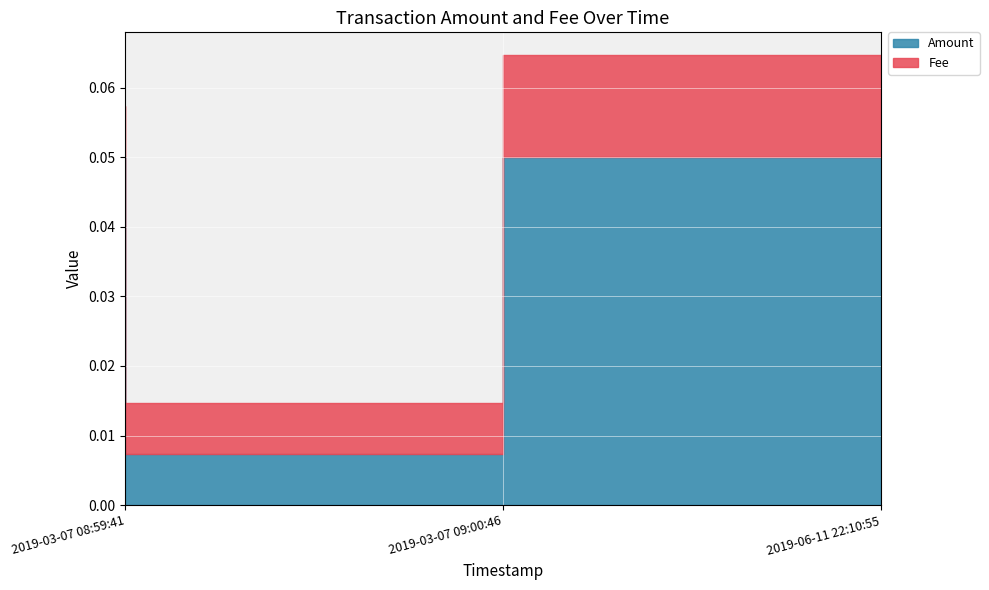

Count the number of categories in the chart.

3